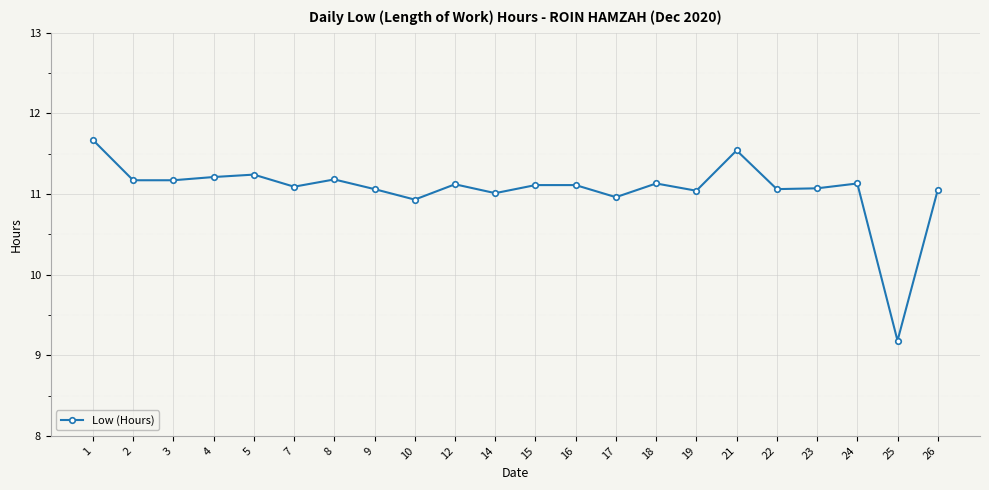

At which category does the chart reach its peak across all series?

1